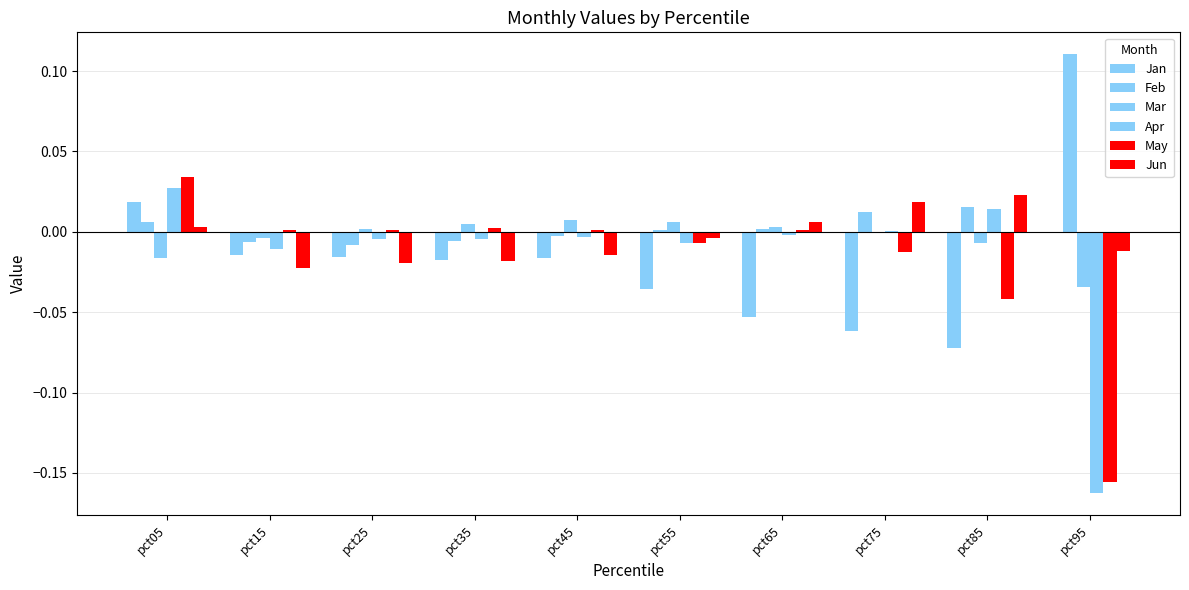

At how many categories does at least one series exceed 0?

10